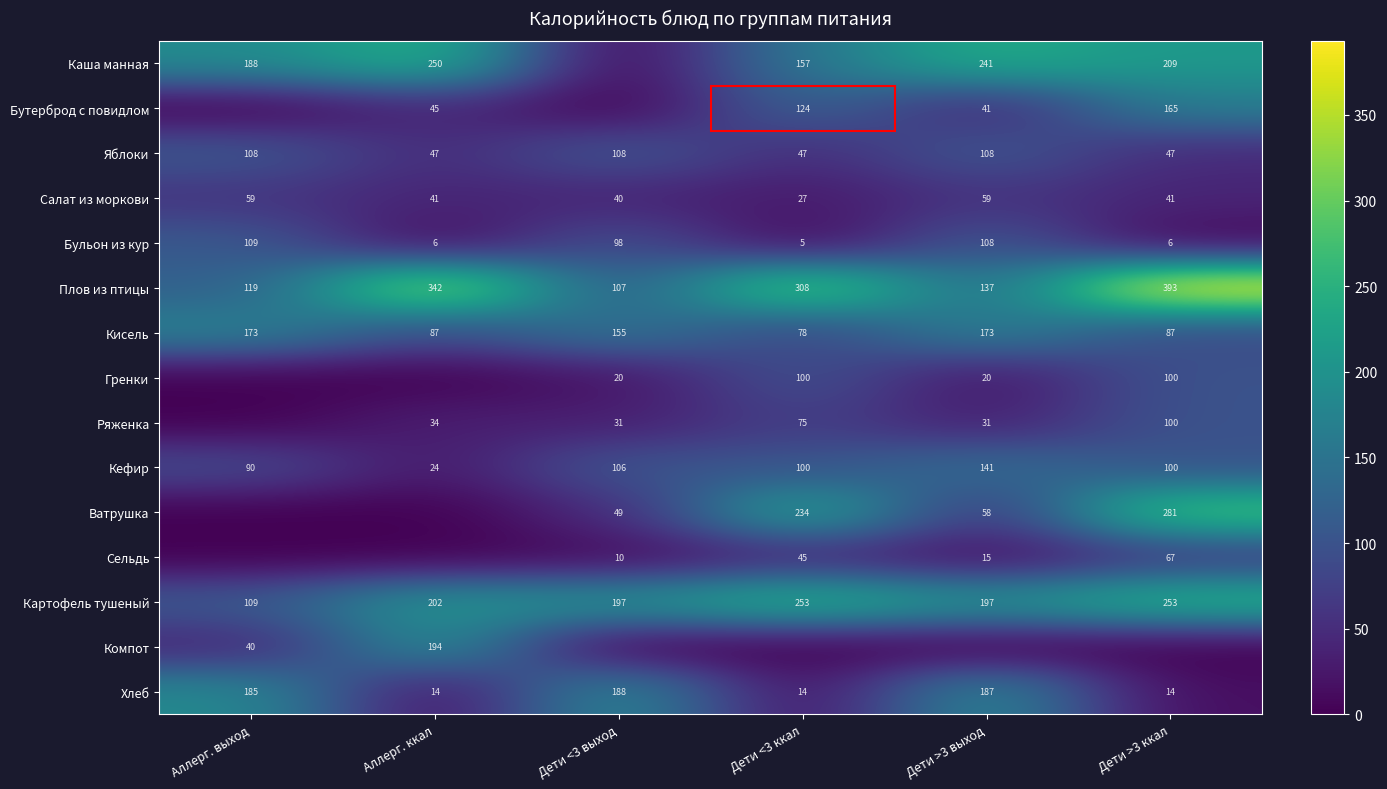

At which label is Хлеб closest to 101?

Аллерг. выход